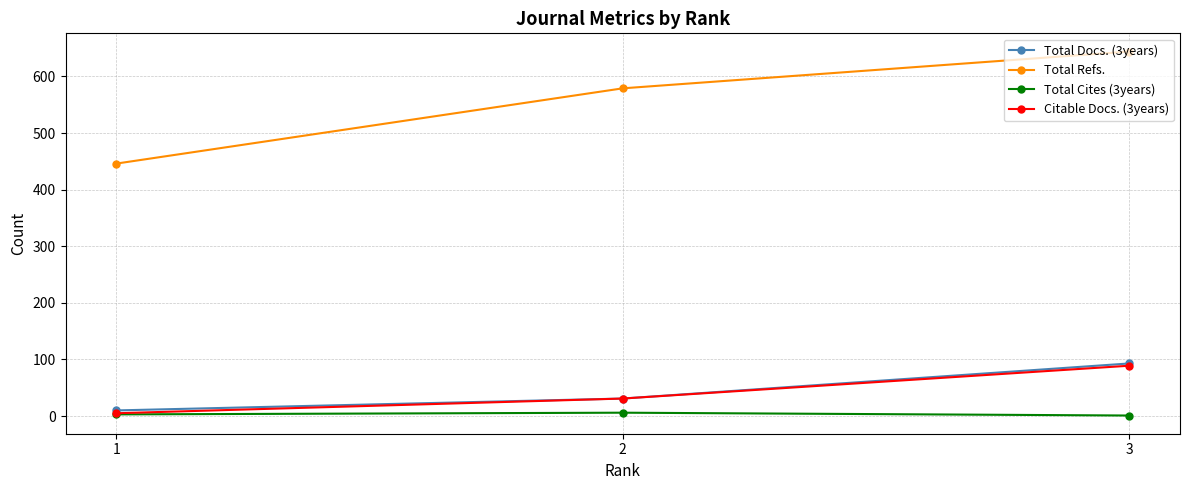

At which category is the sum across all series the highest?

3